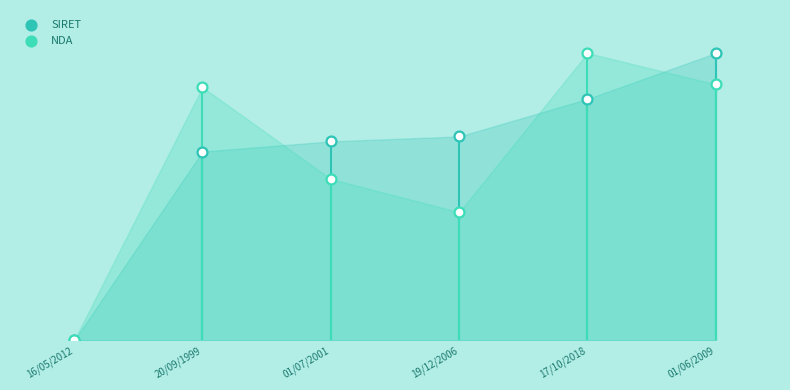

Which series contains the lowest Y value?

SIRET